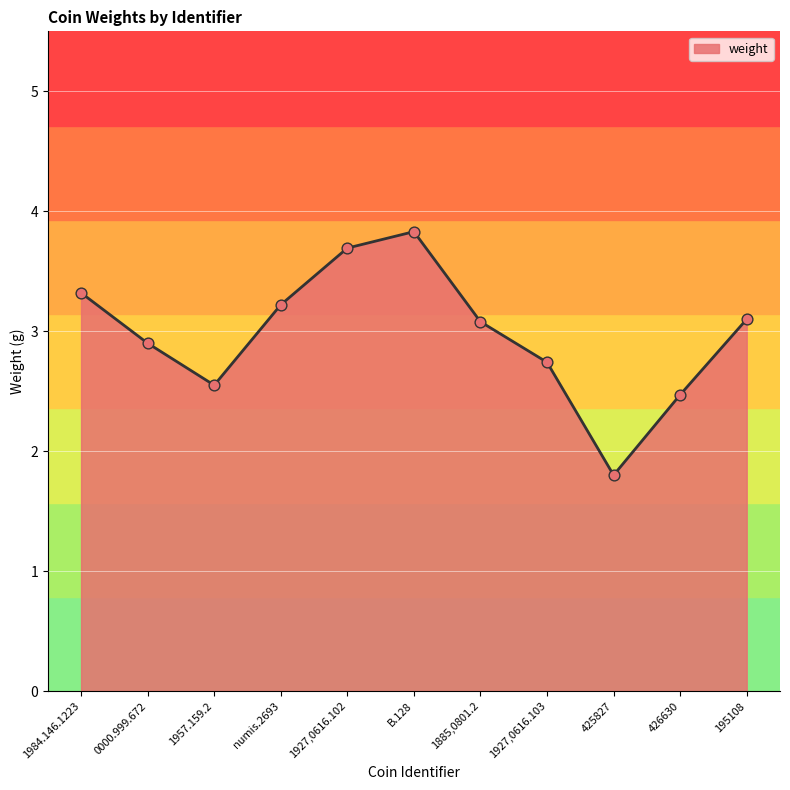

Approximately how many times larger is the value at 426630 compared to 1927,0616.102?

0.7